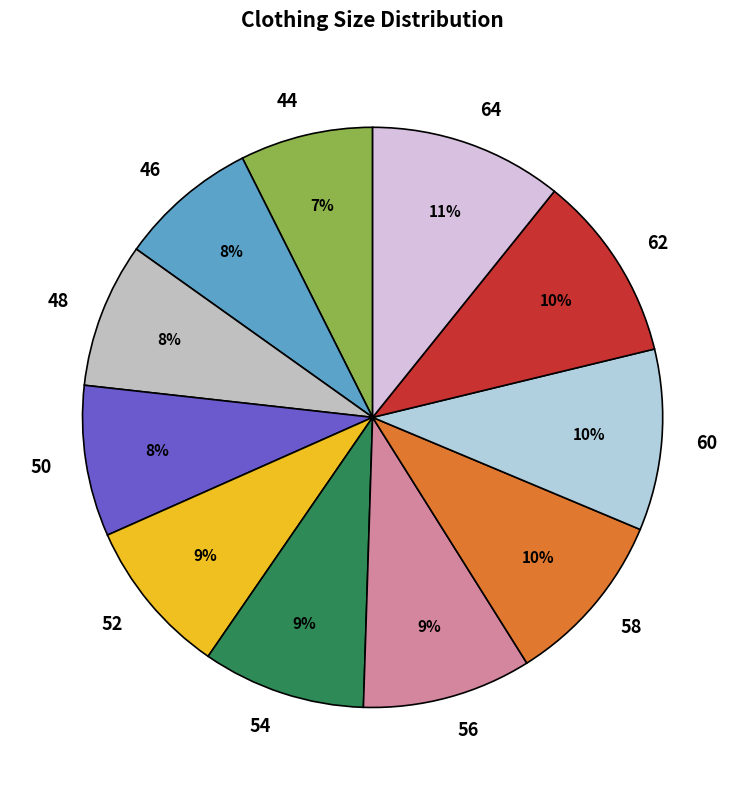

Is the sum of 52 and 64 greater than half?

No